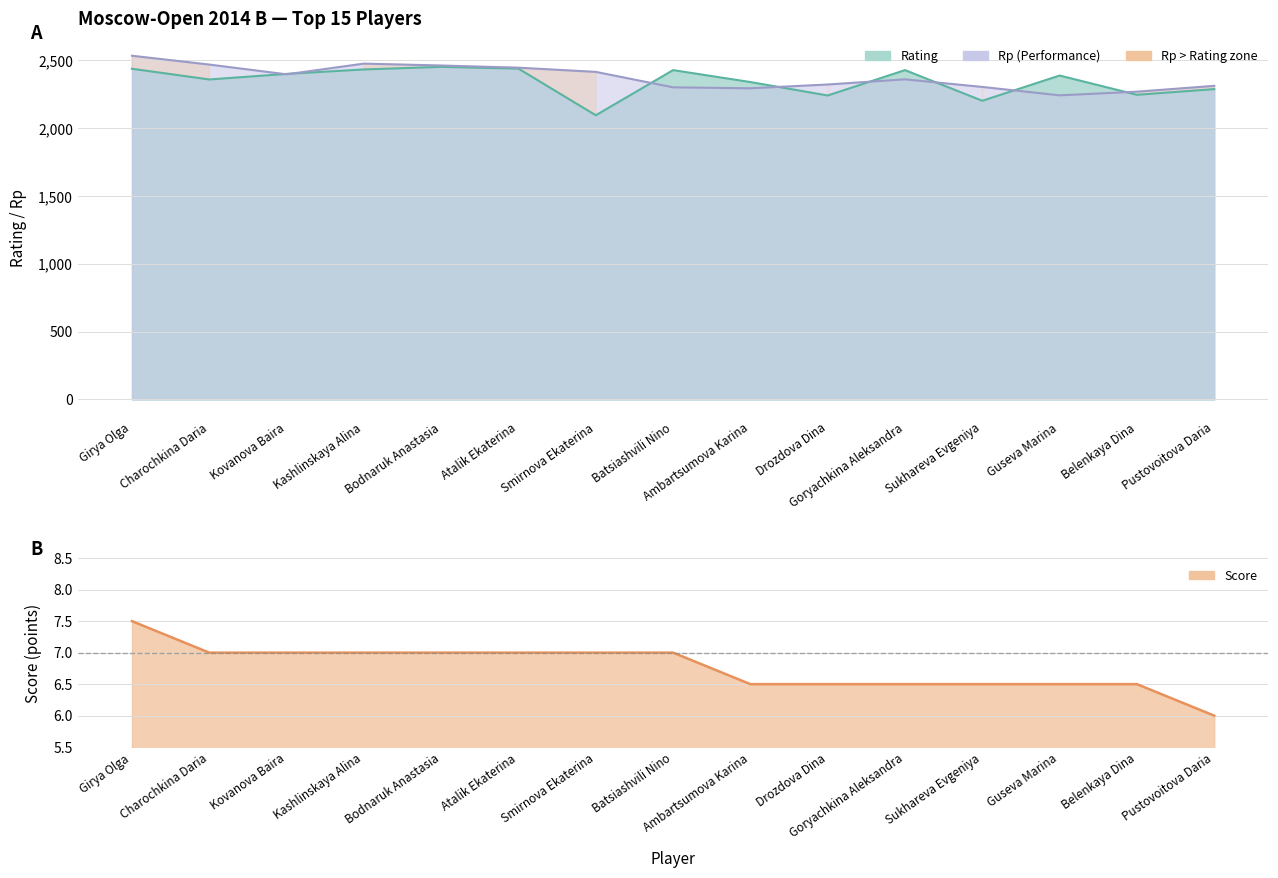

Which label corresponds to the largest value in the chart?

Girya Olga